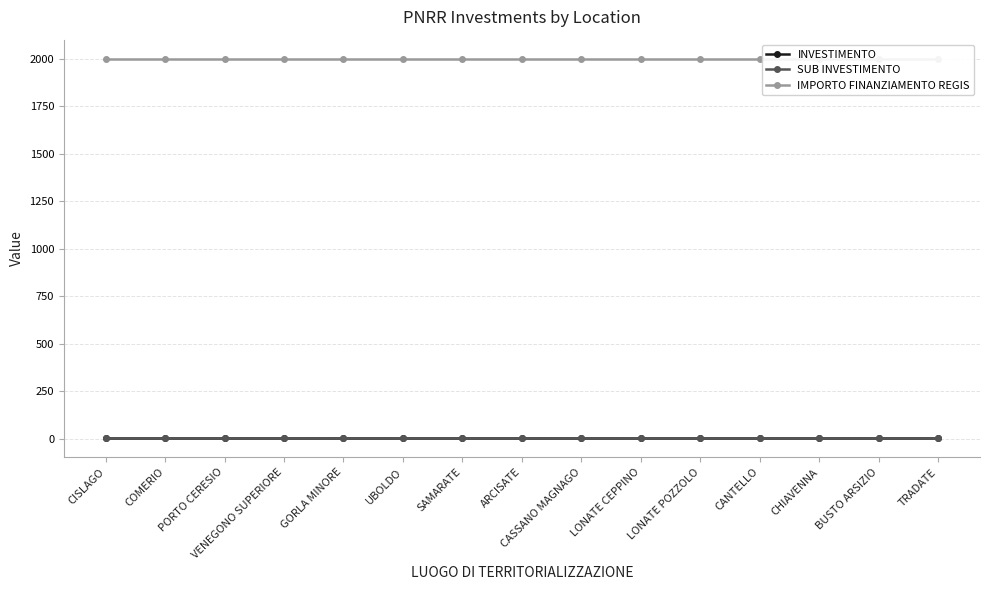

What is the label of the 6th point from the left?

UBOLDO